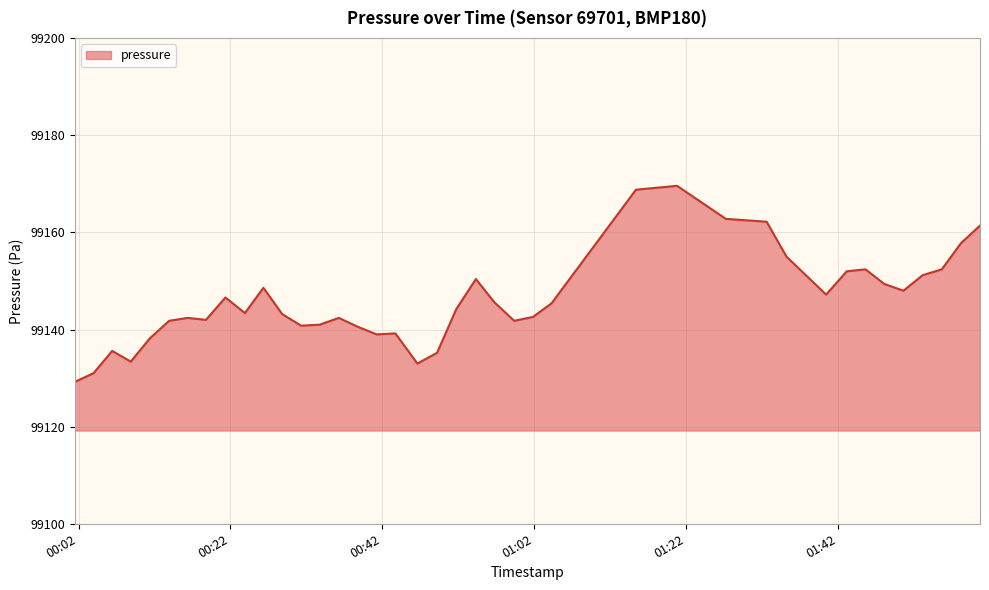

What is the maximum value shown in the chart?

99169.6